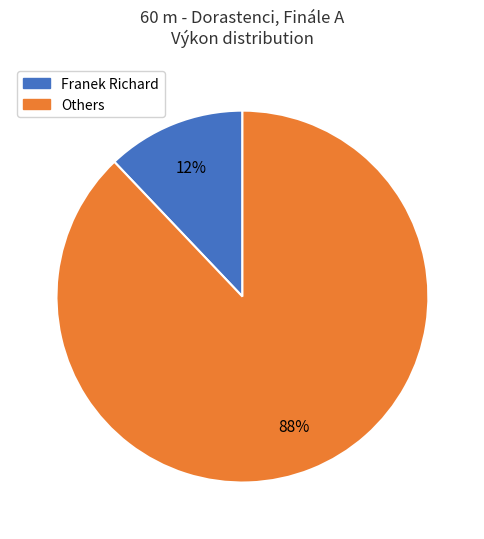

Is there any slice that represents more than half of the pie?

Yes